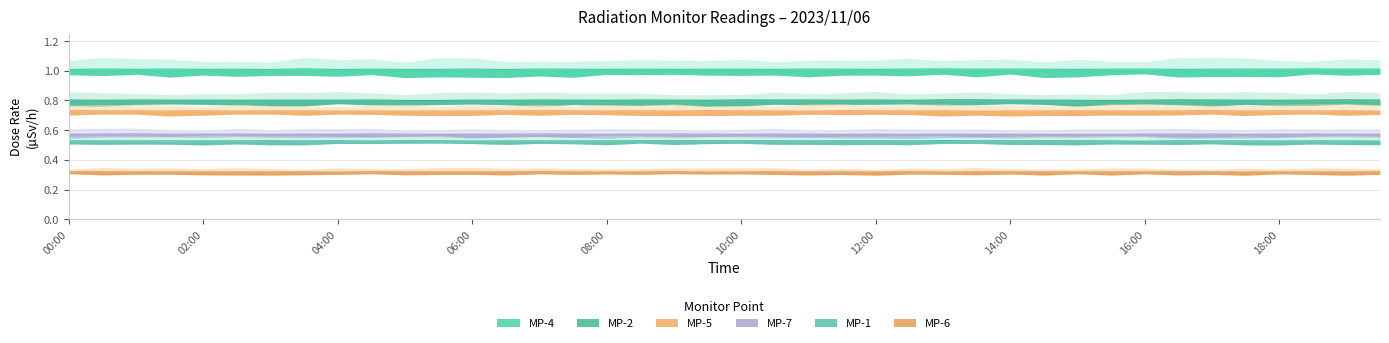

Rank the series at 07:00 from lowest to highest value.

MP-6, MP-1, MP-7, MP-5, MP-2, MP-4